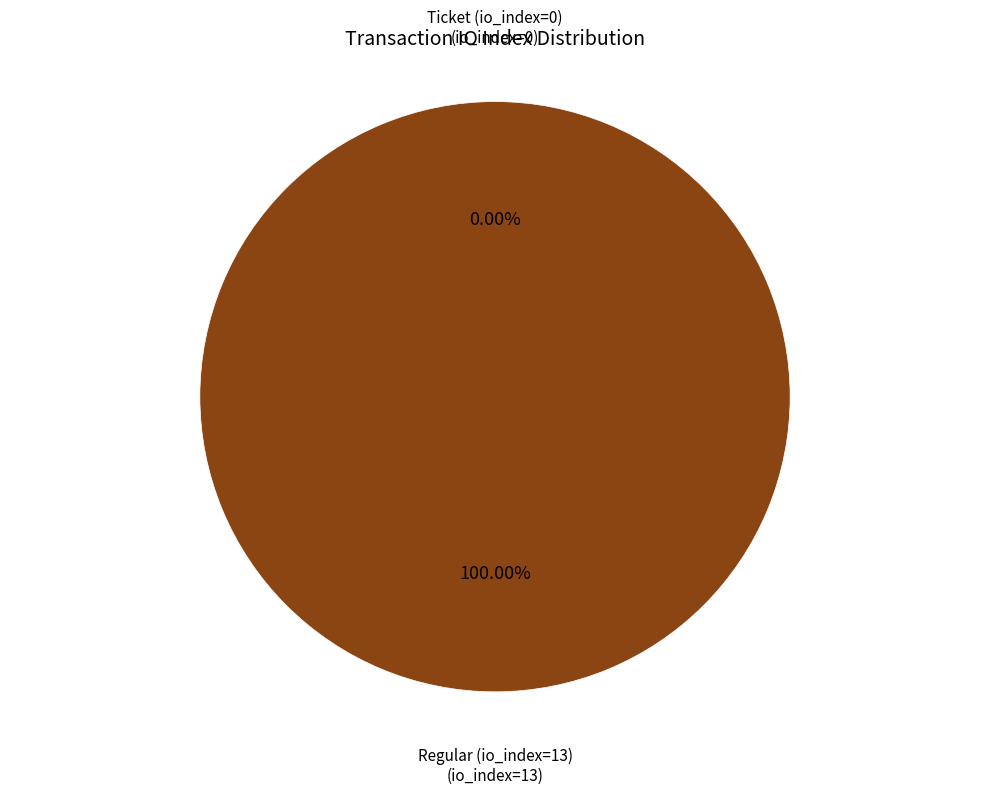

Which slice represents more than half of the pie?

Regular (io_index=13)